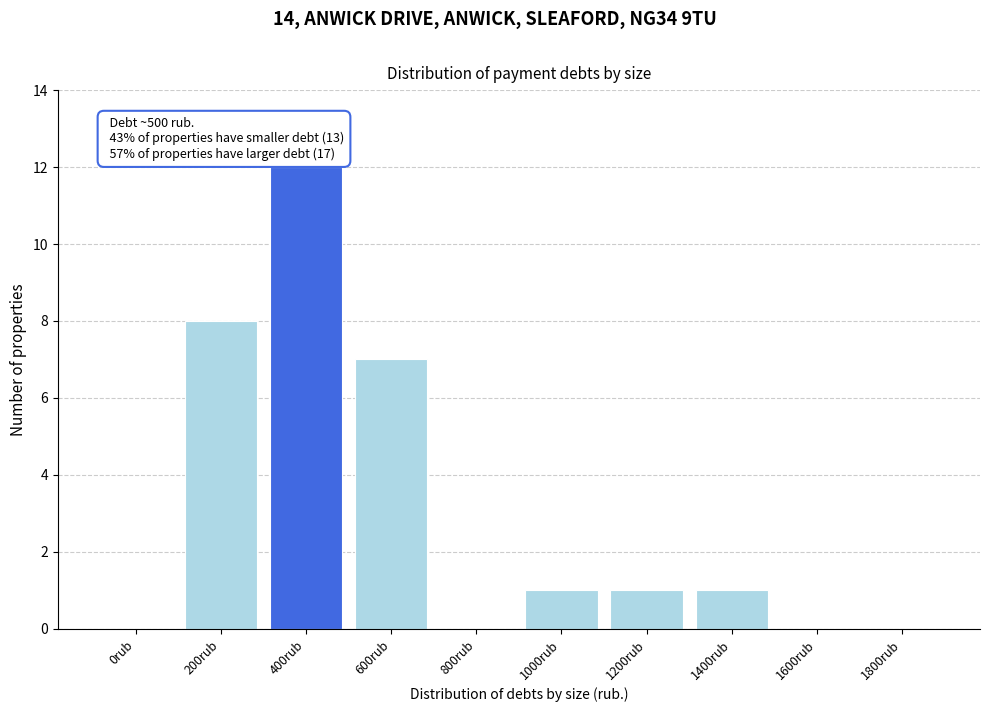

Reading left to right, list all the values displayed in this chart.

0rub=0	200rub=8	400rub=12	600rub=7	800rub=0	1000rub=1	1200rub=1	1400rub=1	1600rub=0	1800rub=0